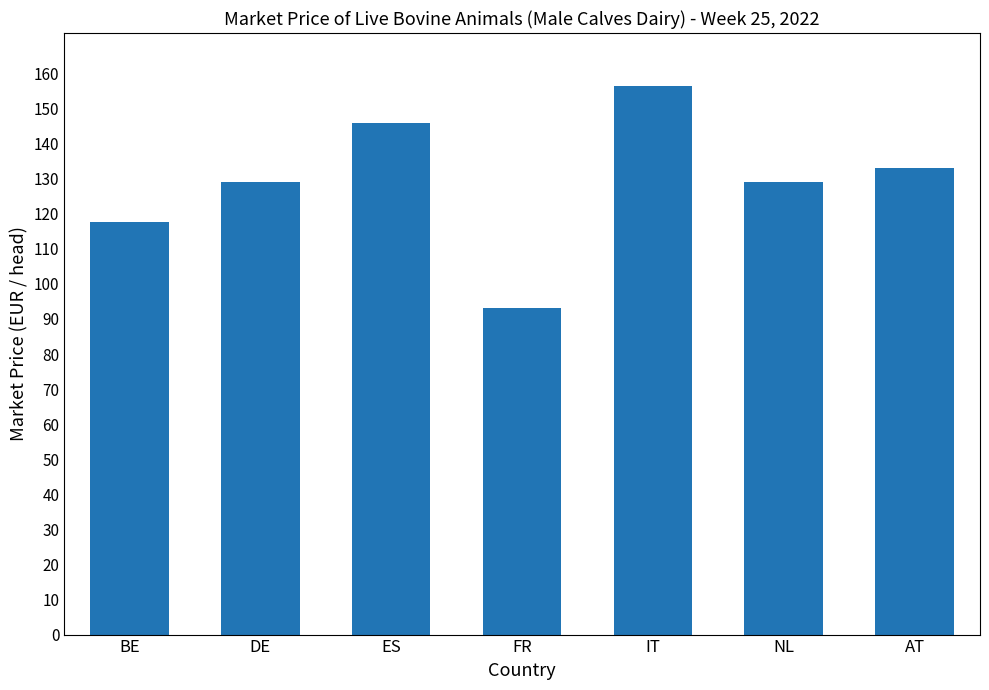

The value at AT is 133.2. True or false?

True